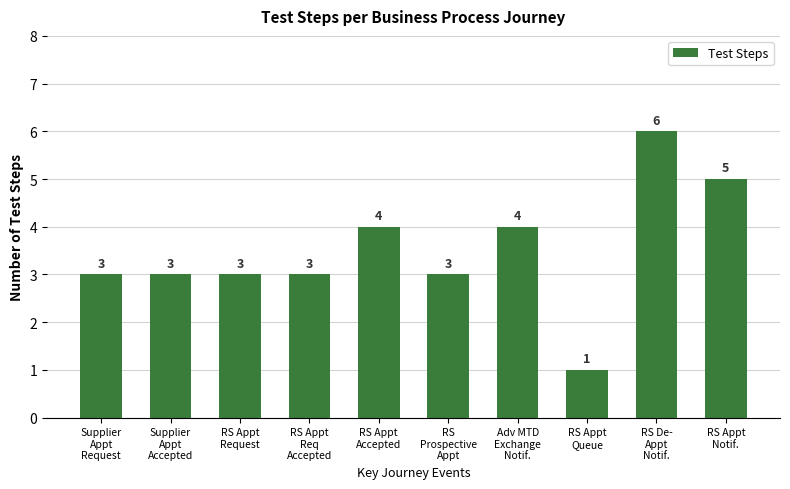

How many data points are less than 3?

1